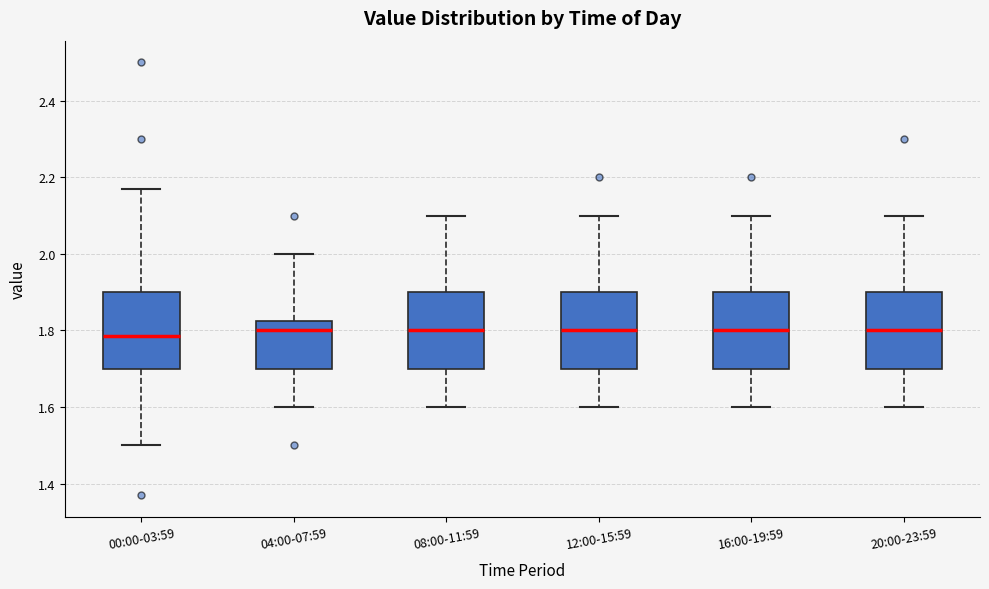

Reading left to right, read every box against the y-axis: the position of its median line, the range the box covers, and the ends of its whiskers. The values are not printed on the chart, so give them approximately, as read against the axis.

00:00-03:59: median 1.78, box 1.70 to 1.90, whiskers 1.50 to 2.18
04:00-07:59: median 1.80, box 1.70 to 1.82, whiskers 1.60 to 2.00
08:00-11:59: median 1.80, box 1.70 to 1.90, whiskers 1.60 to 2.10
12:00-15:59: median 1.80, box 1.70 to 1.90, whiskers 1.60 to 2.10
16:00-19:59: median 1.80, box 1.70 to 1.90, whiskers 1.60 to 2.10
20:00-23:59: median 1.80, box 1.70 to 1.90, whiskers 1.60 to 2.10